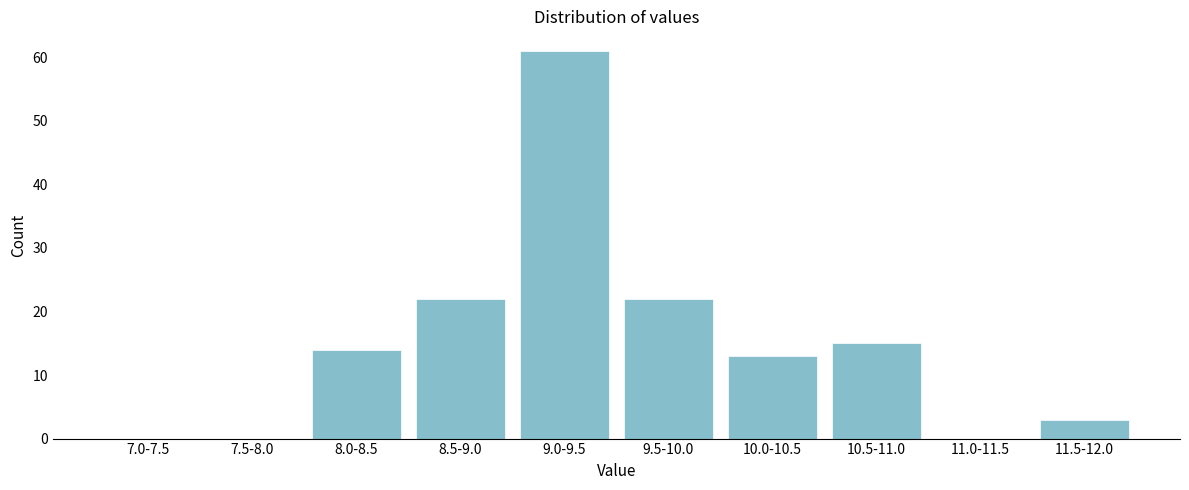

Reading left to right, transcribe all the data shown in this chart.

7.0-7.5=0	7.5-8.0=0	8.0-8.5=14	8.5-9.0=22	9.0-9.5=61	9.5-10.0=22	10.0-10.5=13	10.5-11.0=15	11.0-11.5=0	11.5-12.0=3